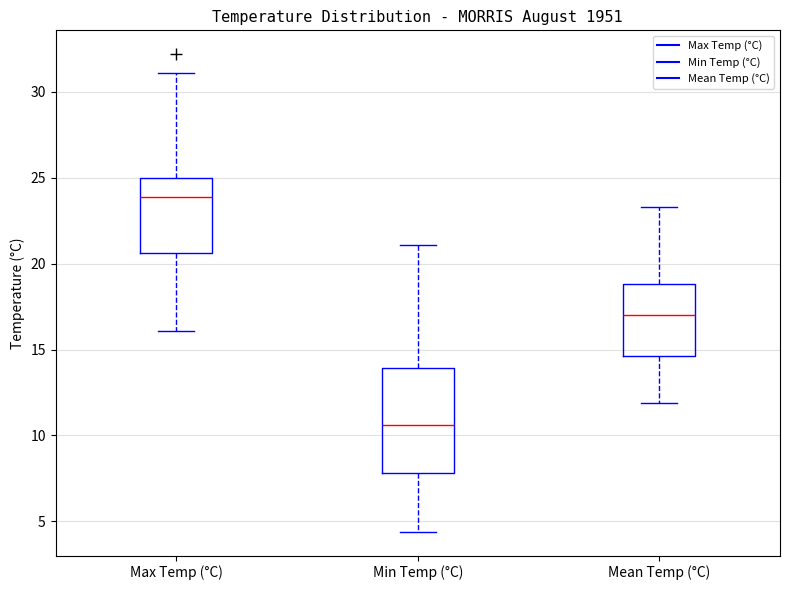

Reading left to right, transcribe this box plot: for each box, give where its median line is, the range the box spans, and where its two whiskers end, as read against the y-axis. The values are not printed on the chart, so give them approximately, as read against the axis.

Max Temp (°C): median 24.0, box 20.5 to 25.0, whiskers 16.0 to 31.0
Min Temp (°C): median 10.5, box 8.0 to 14.0, whiskers 4.5 to 21.0
Mean Temp (°C): median 17.0, box 14.5 to 19.0, whiskers 12.0 to 23.5